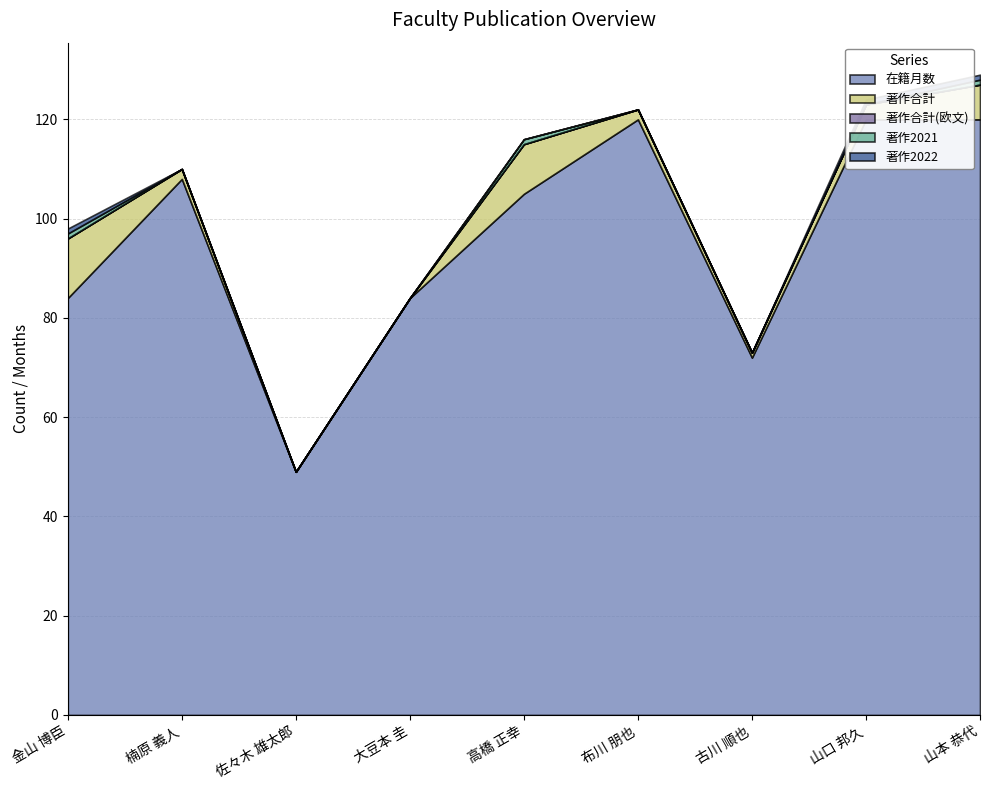

What is the difference between the maximum and minimum values in the 著作2022 series?

1